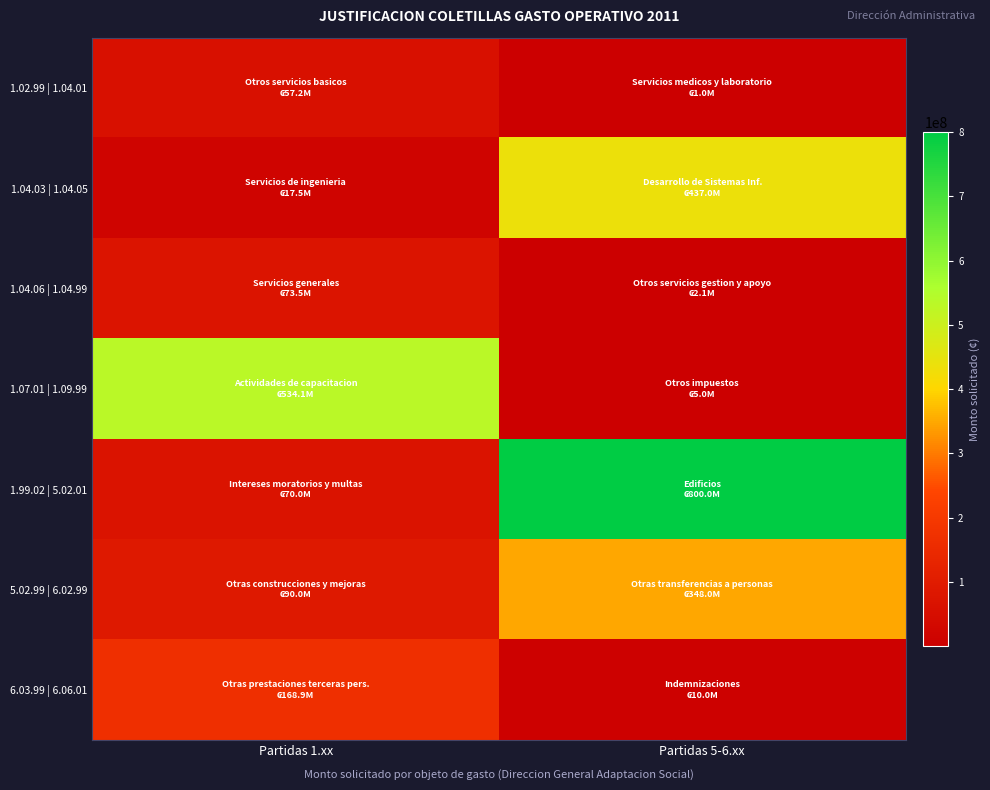

Reading right to left, transcribe all the data shown in this chart.

1.02.99 | 1.04.01: Partidas 5-6.xx=1000000	Partidas 1.xx=57217000
1.04.03 | 1.04.05: Partidas 5-6.xx=437000000	Partidas 1.xx=17500000
1.04.06 | 1.04.99: Partidas 5-6.xx=2100000	Partidas 1.xx=73500000
1.07.01 | 1.09.99: Partidas 5-6.xx=5000000	Partidas 1.xx=534125000
1.99.02 | 5.02.01: Partidas 5-6.xx=800000000	Partidas 1.xx=70000000
5.02.99 | 6.02.99: Partidas 5-6.xx=348000000	Partidas 1.xx=90000000
6.03.99 | 6.06.01: Partidas 5-6.xx=10000000	Partidas 1.xx=168945414